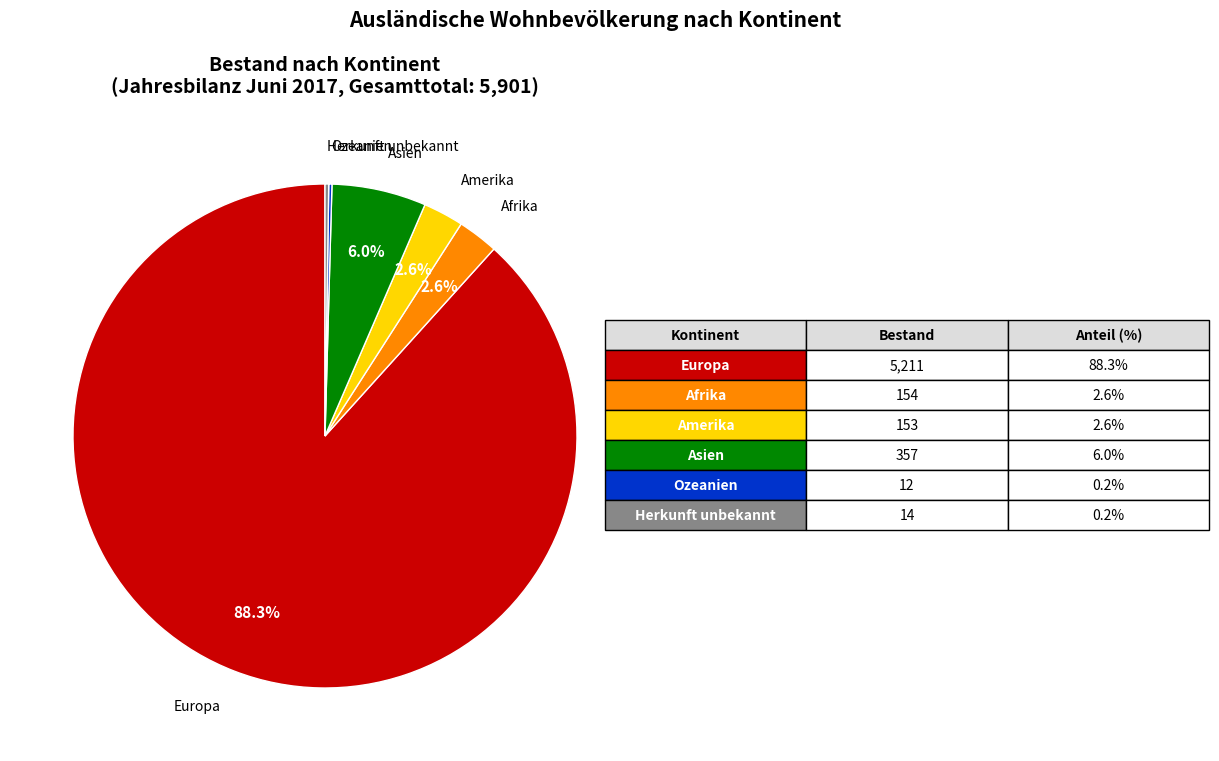

Does any single category account for the majority?

Yes